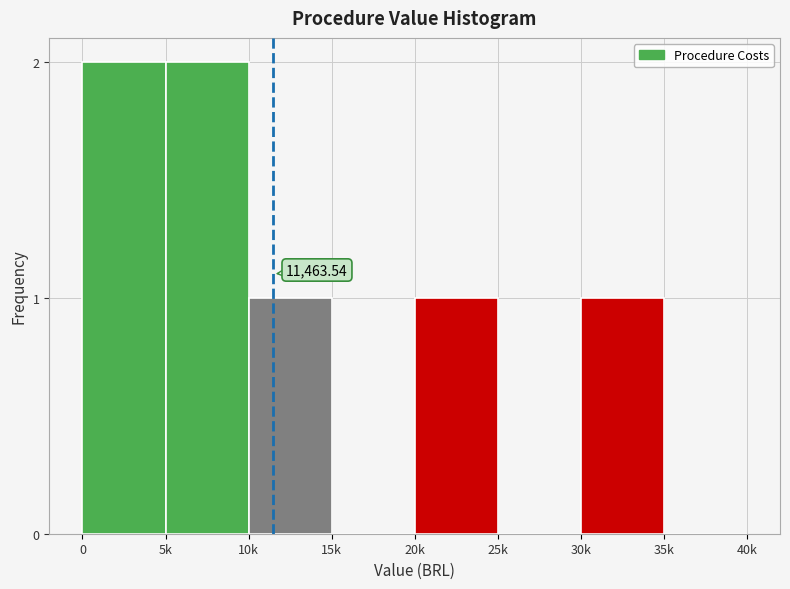

Which has a higher value, 25k or 30k?

30k